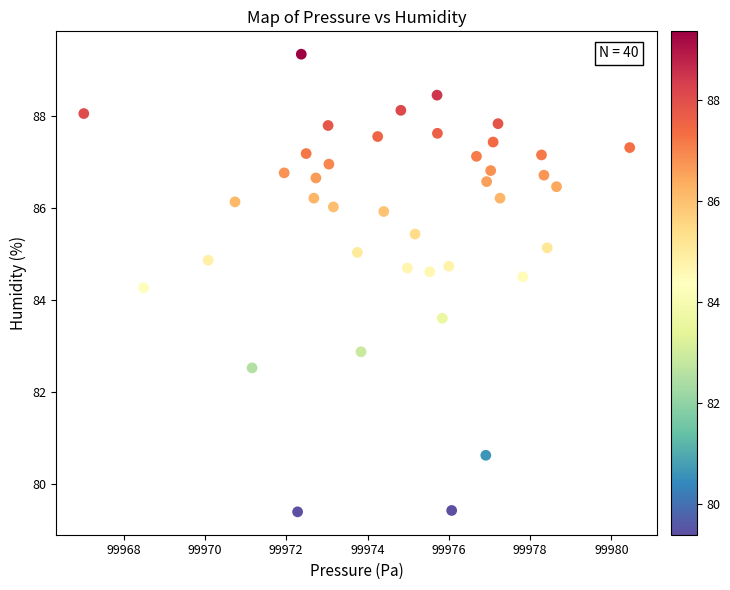

What is the range of X values (max minus min)?

13.4